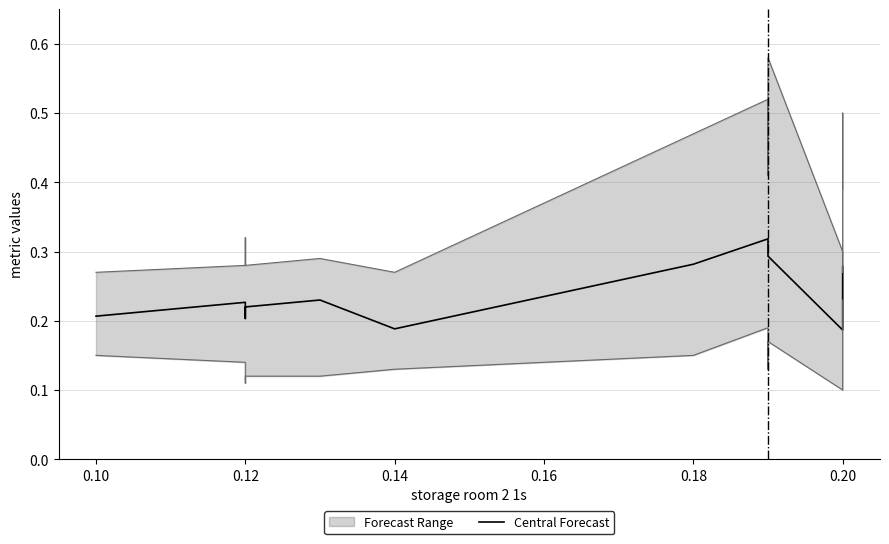

Is this an area chart (filled region under the line)?

No